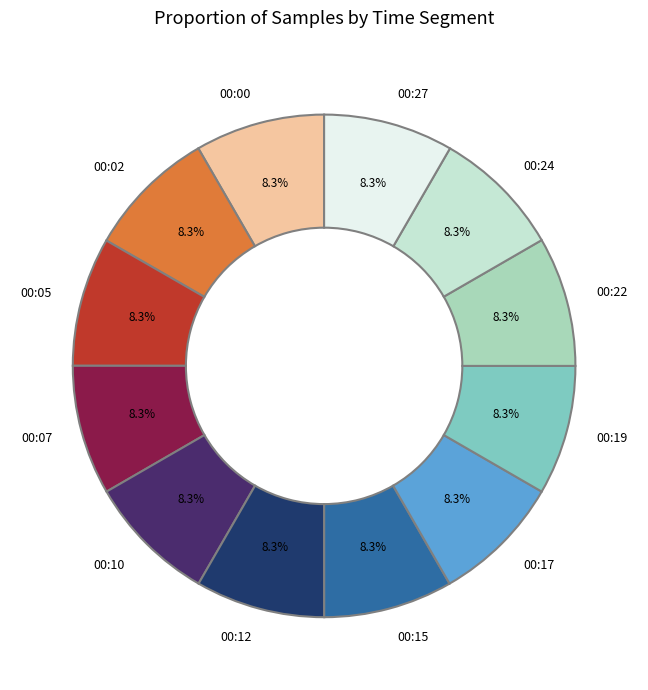

How many segments does this pie chart have?

12